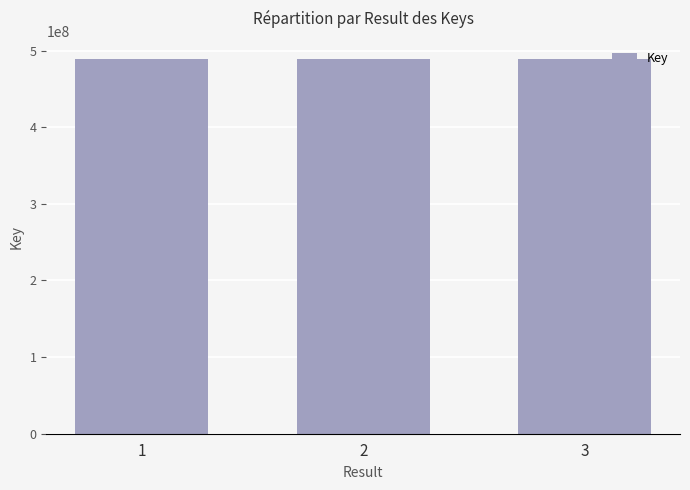

How many categories are shown in the chart?

3